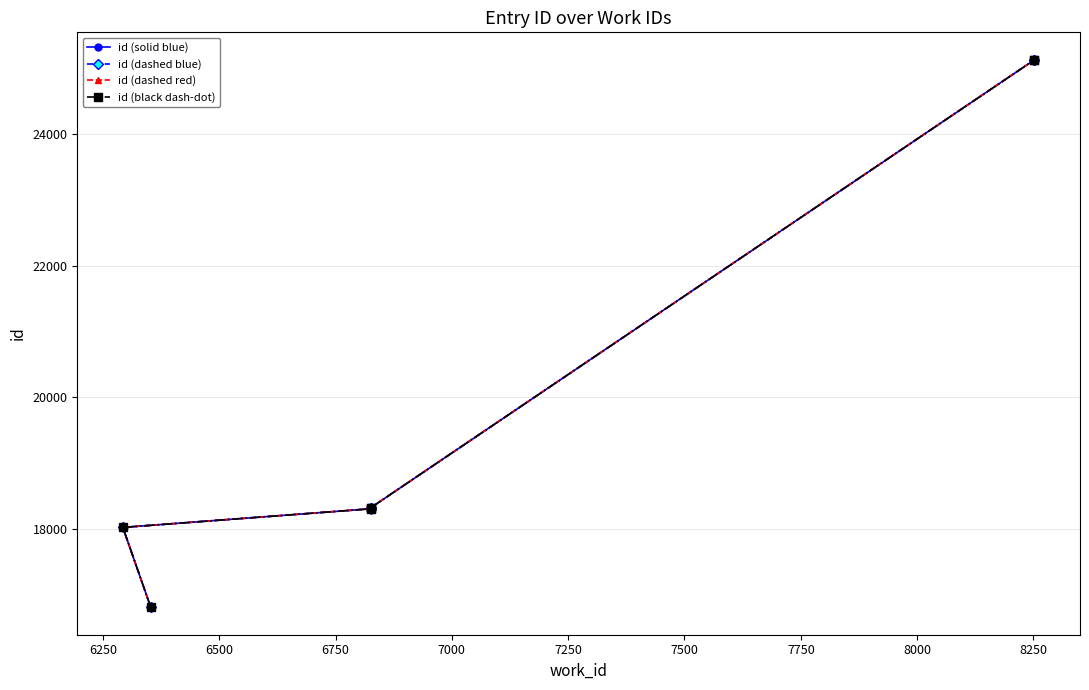

Is it true that id (dashed blue) equals 18027 at 6250?

True